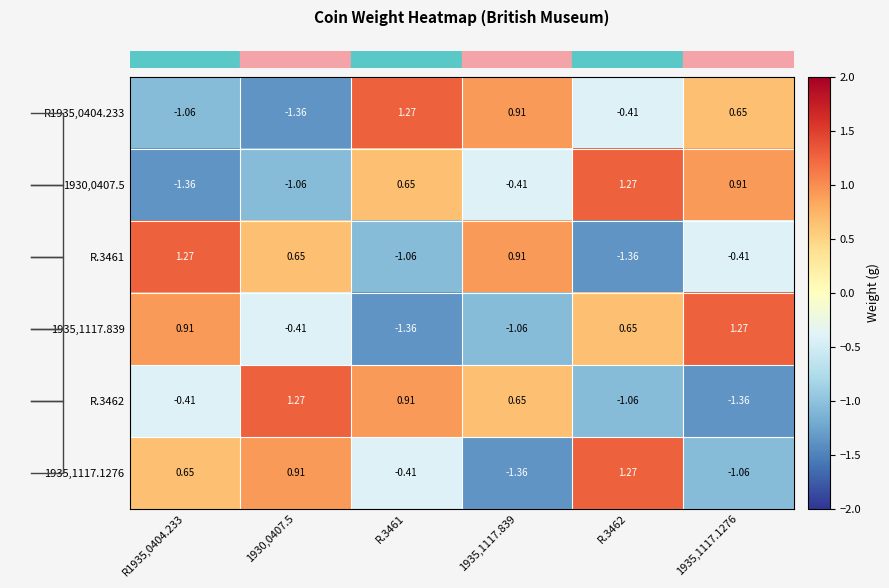

Is the value of 1935,1117.839 at 1930,0407.5 greater than the value of 1935,1117.1276 at 1935,1117.839?

Yes